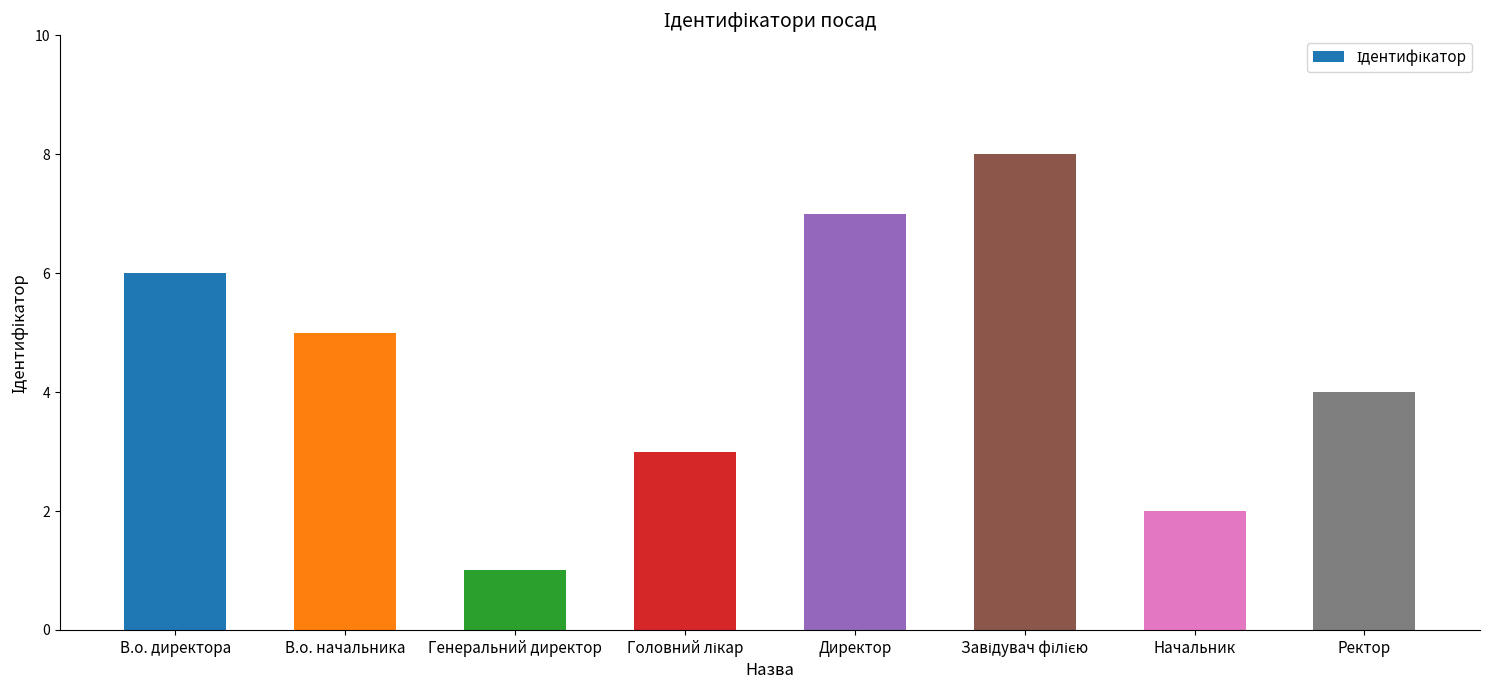

Between В.о. директора and В.о. начальника, which is larger?

В.о. директора